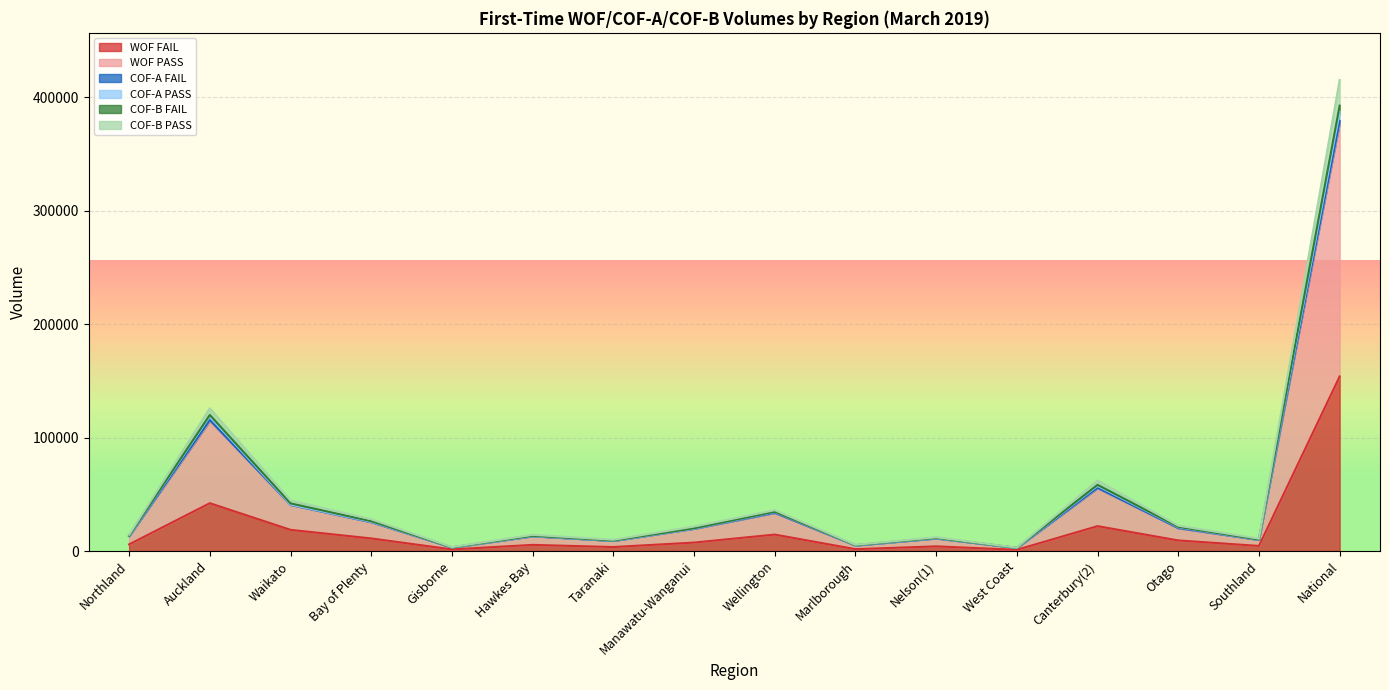

How many values in the COF-B PASS series exceed 19748?

7